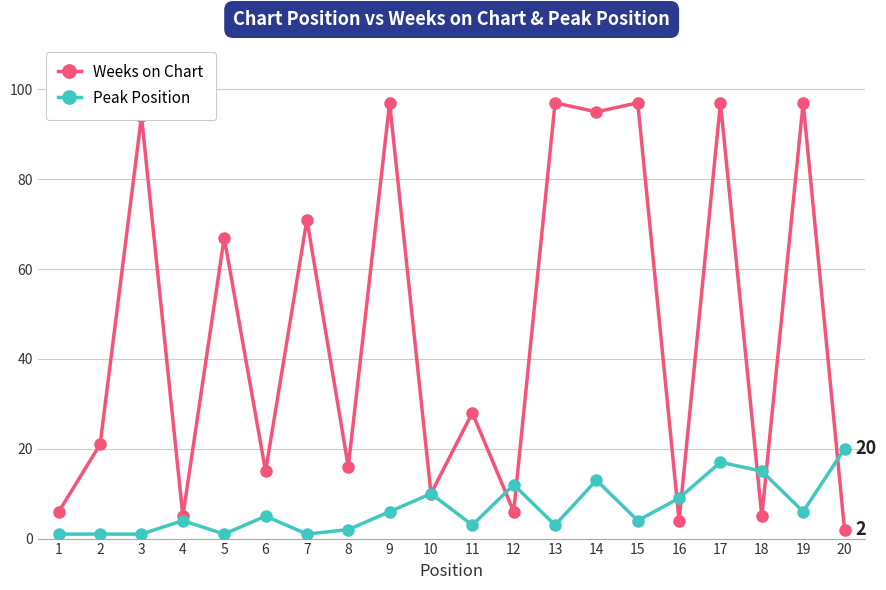

What are all the series names shown in the legend?

Weeks on Chart, Peak Position